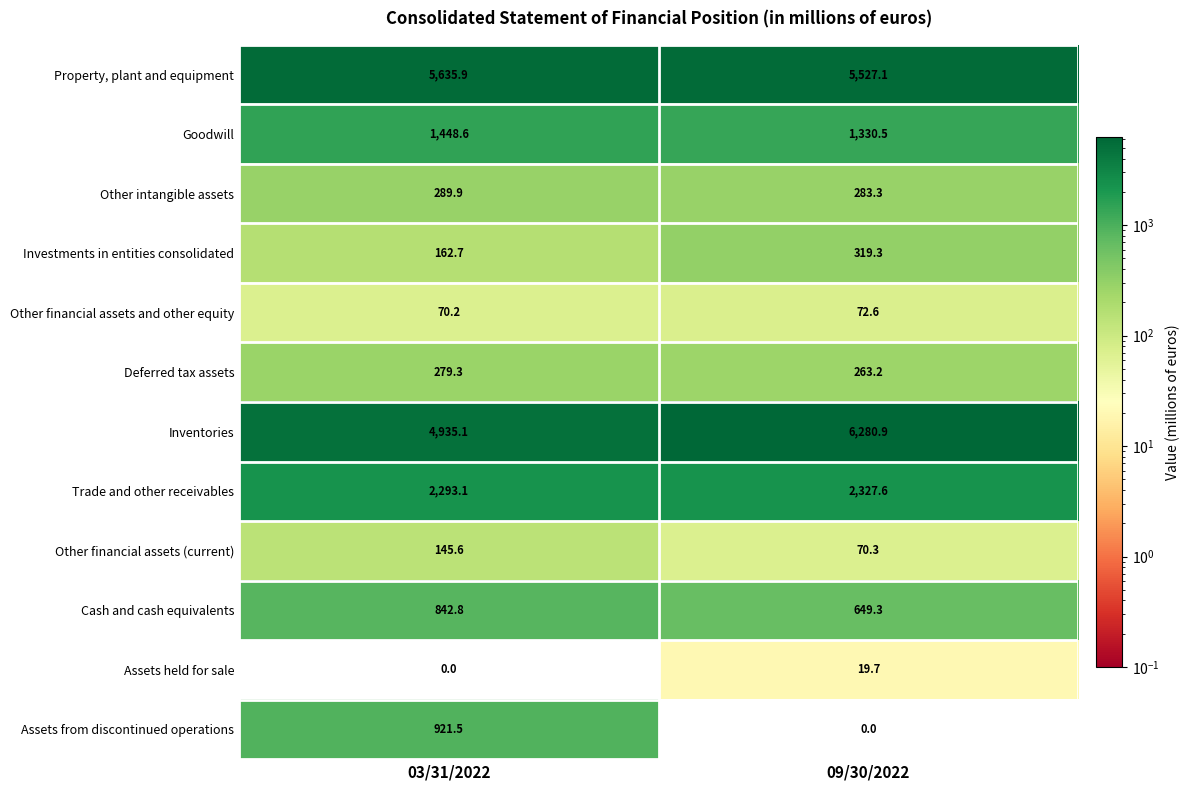

What is the maximum value for Assets held for sale?

19.7